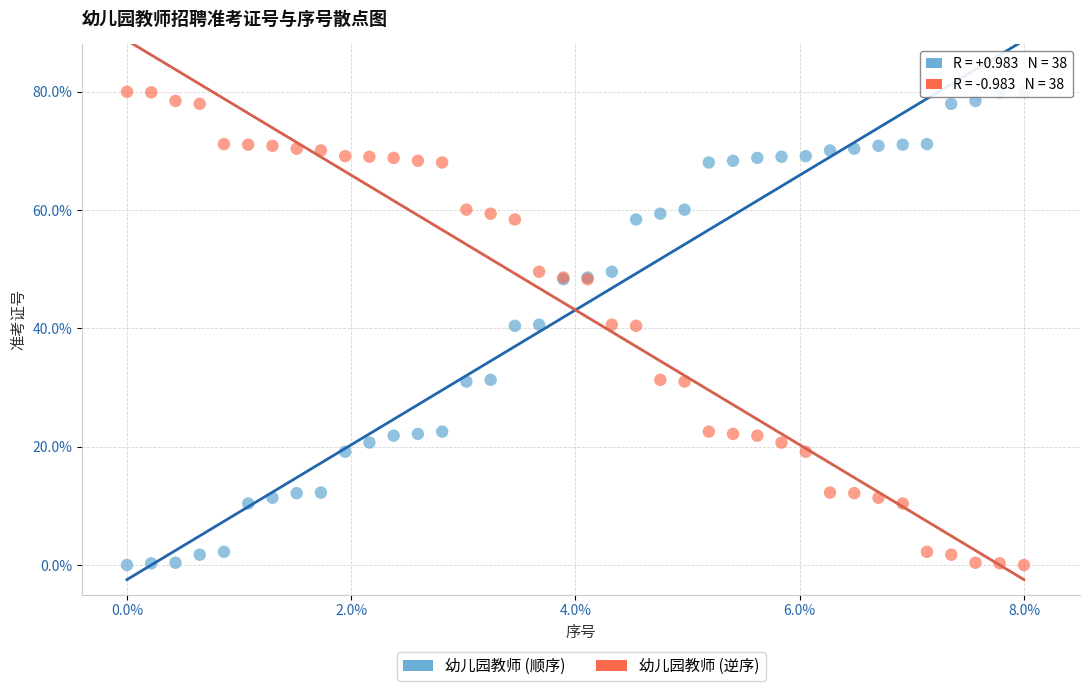

What are all the series names shown in the legend?

幼儿园教师 (顺序), 幼儿园教师 (逆序)